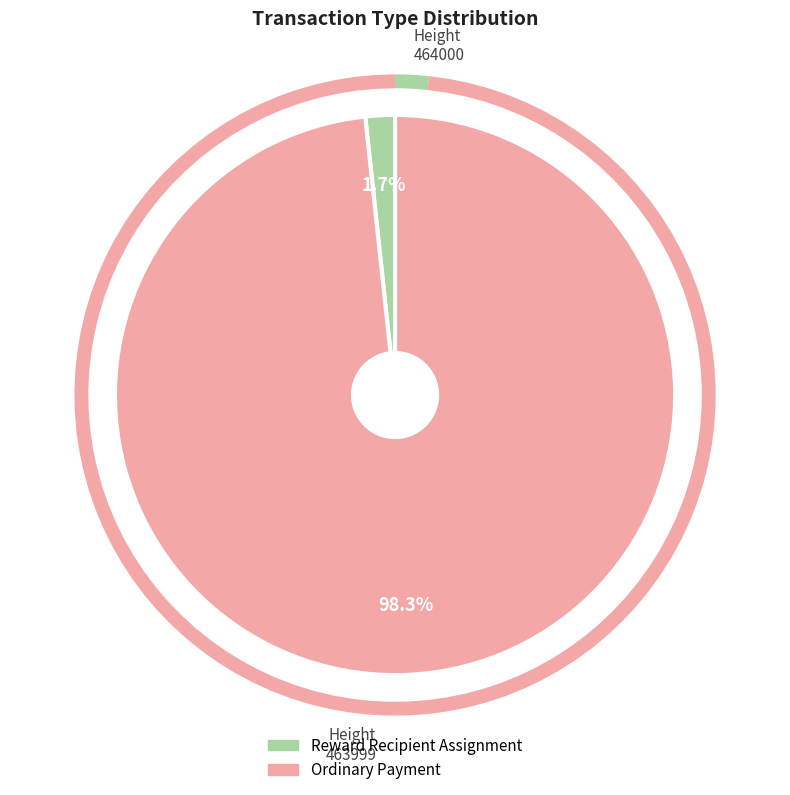

True or false: 464000 accounts for 1% of the total.

False